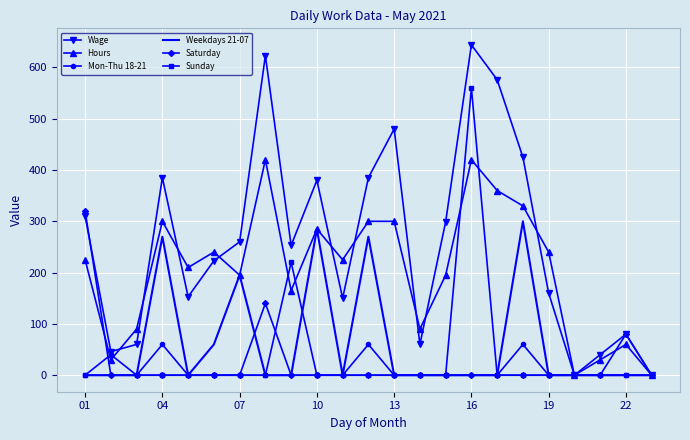

Which label corresponds to the largest value in the chart?

16